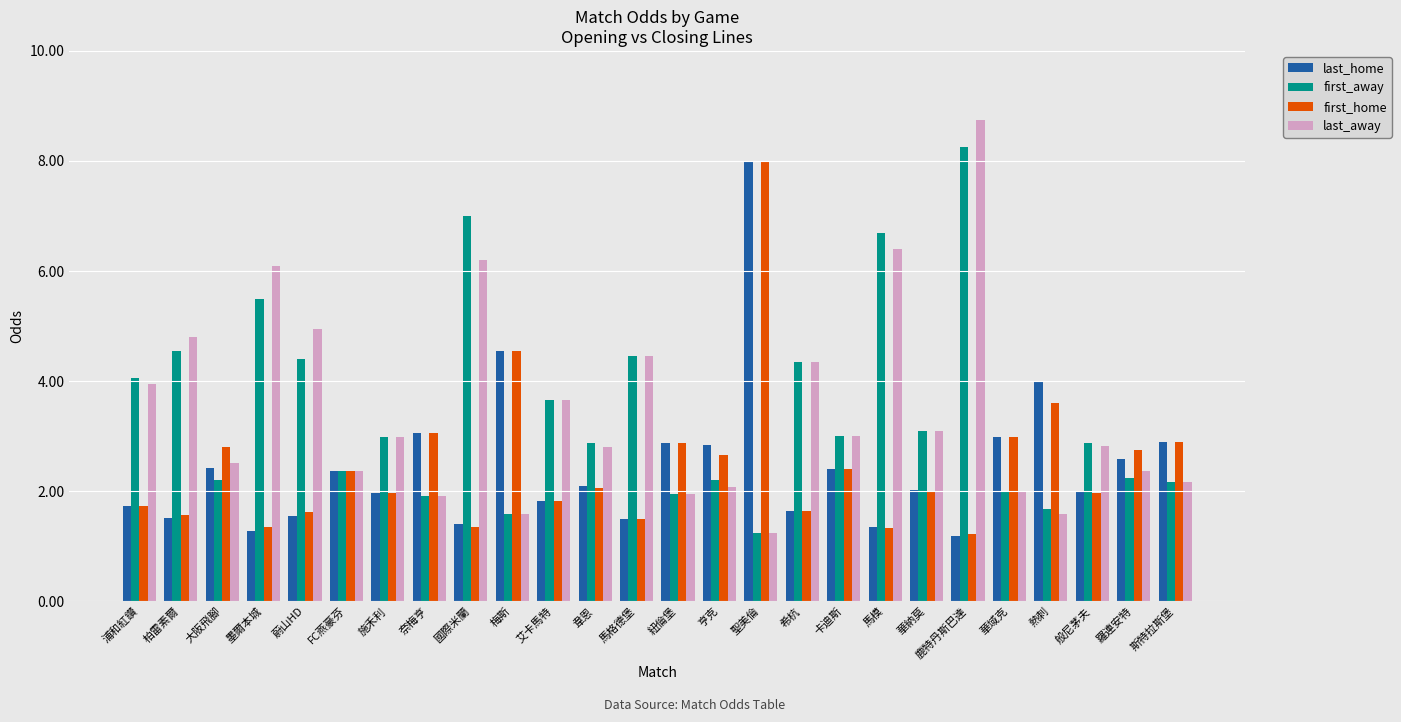

The first_home series shows 1.9 at 墨爾本城. True or false?

False